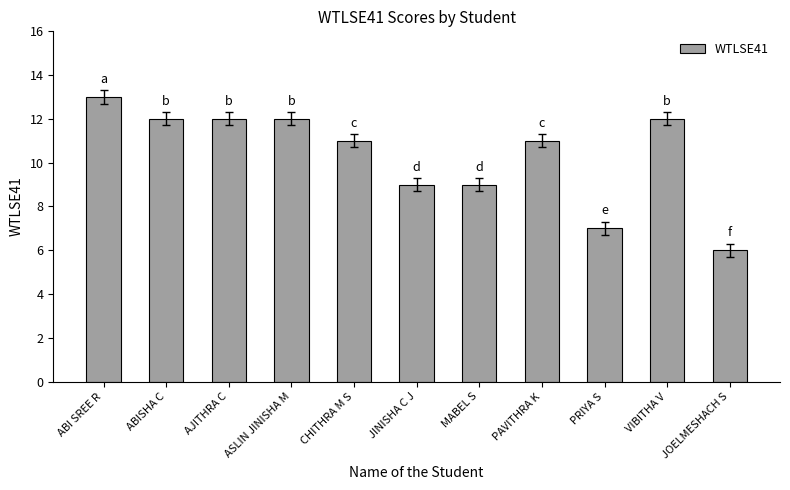

What is the minimum value shown in the chart?

6